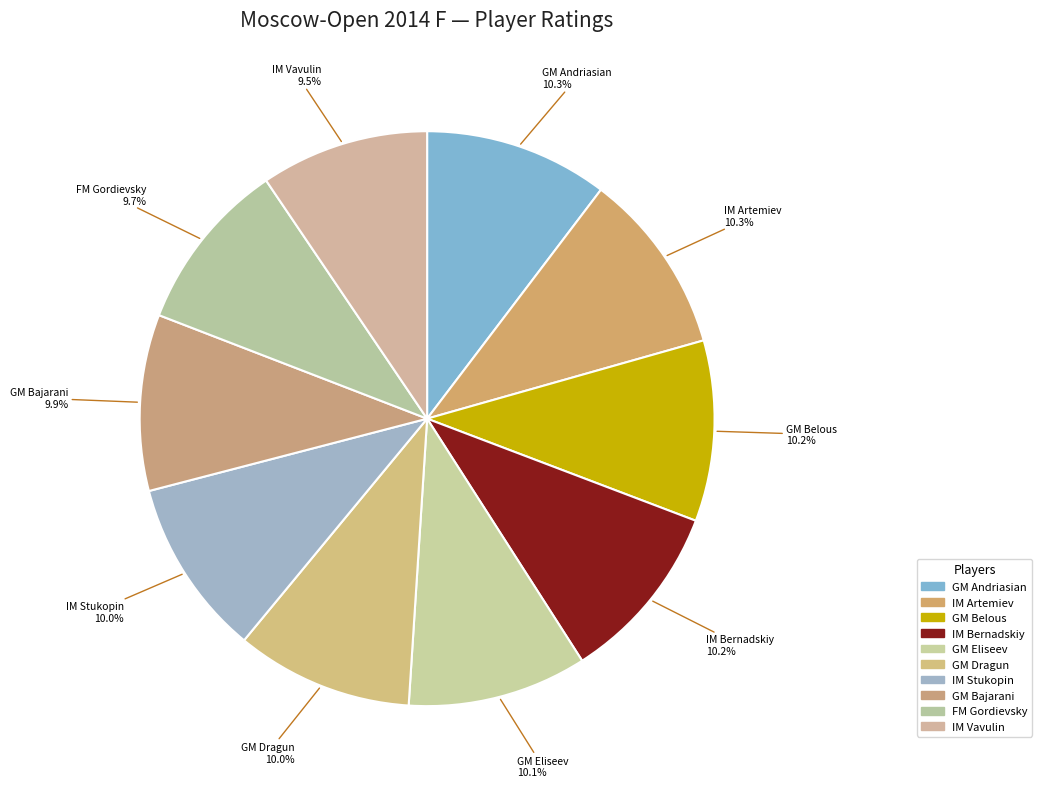

Combined, what portion of the pie is GM Belous and GM Eliseev?

20.3%